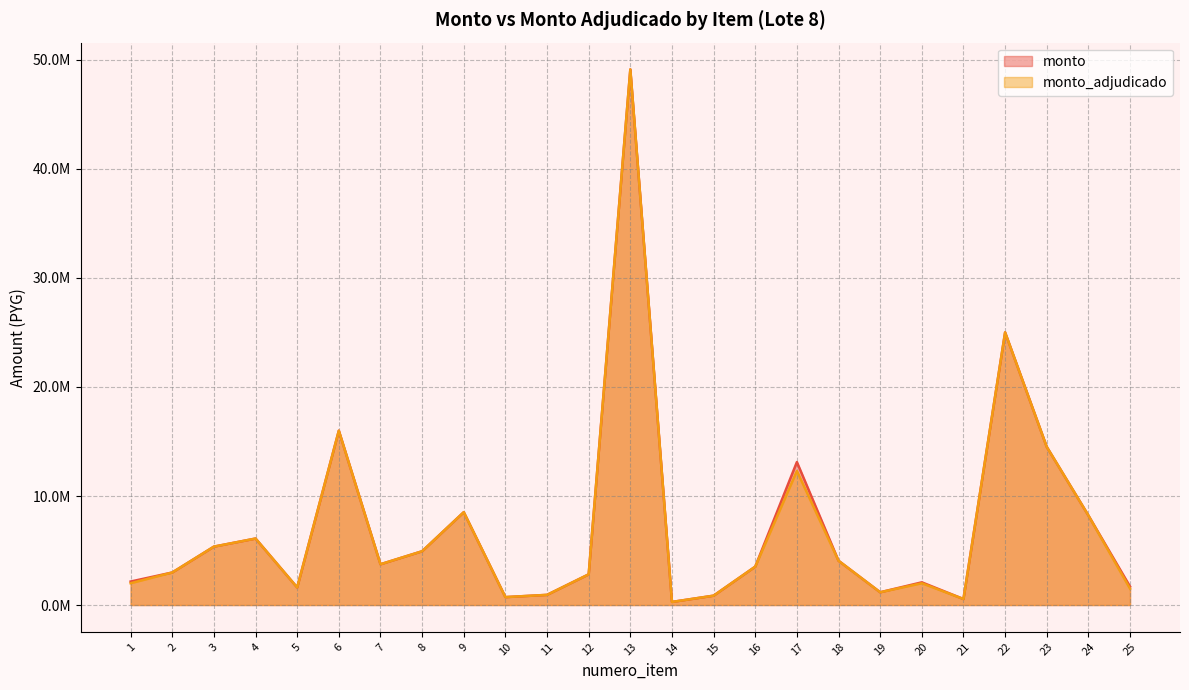

Where is the first local minimum for monto_adjudicado?

5